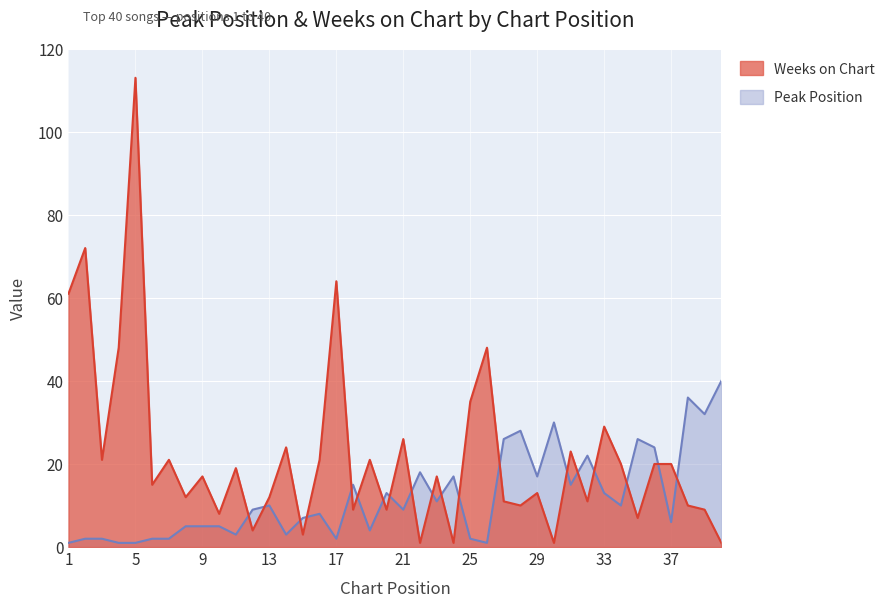

True or false: Weeks on Chart has a value of 37 at 14.

False